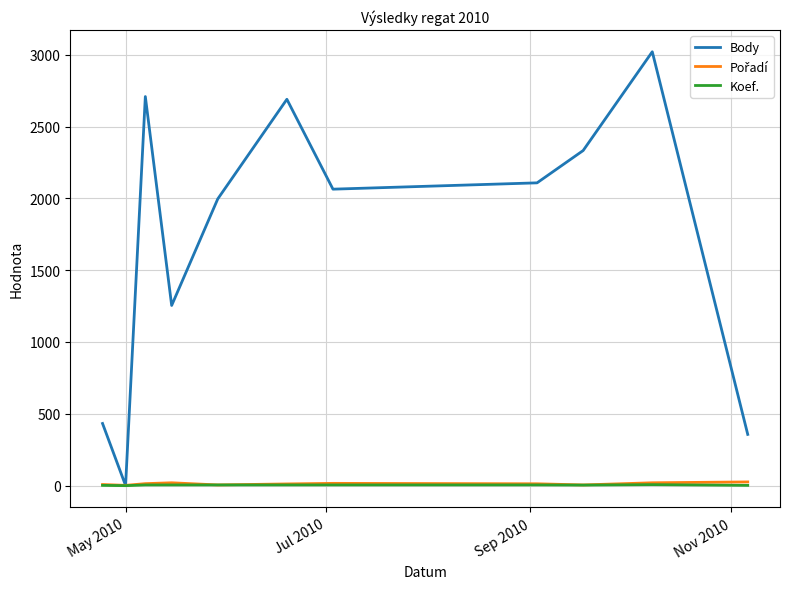

What is the maximum value shown in the chart?

3021